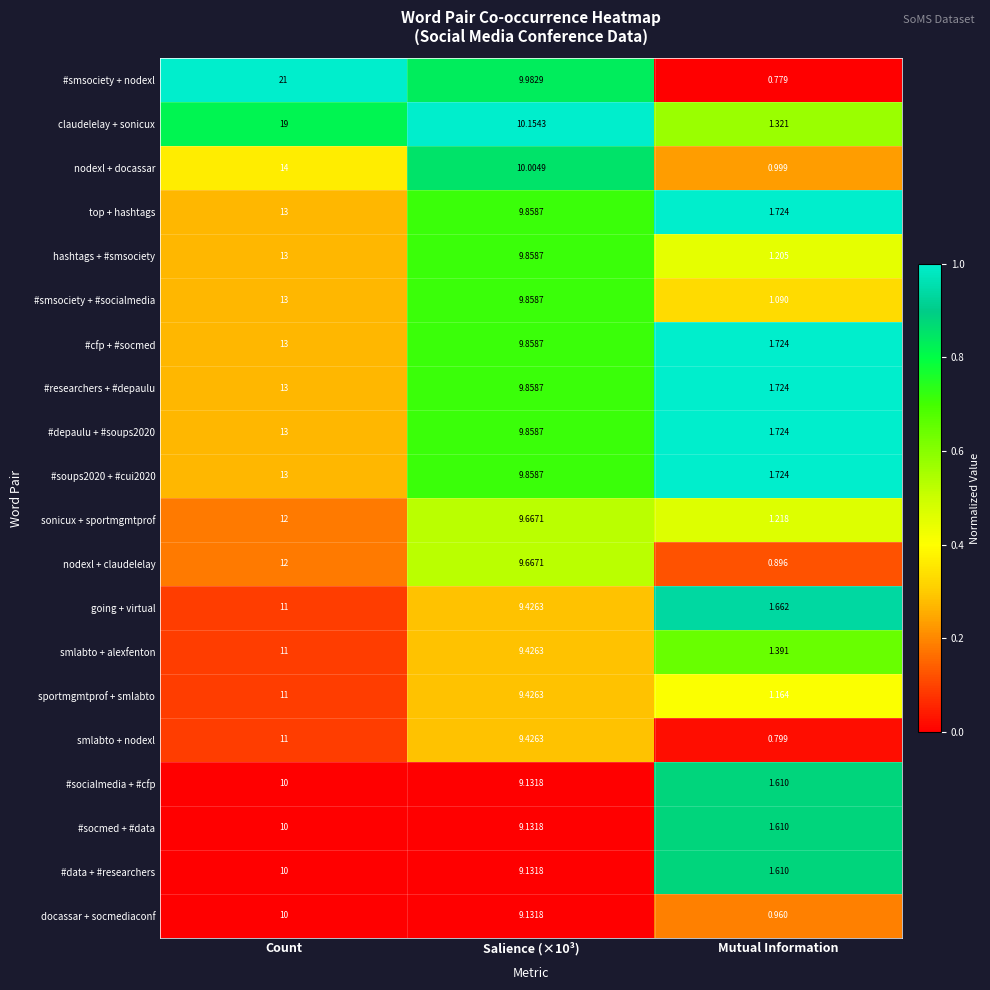

At which category is the sum across all series the highest?

Count